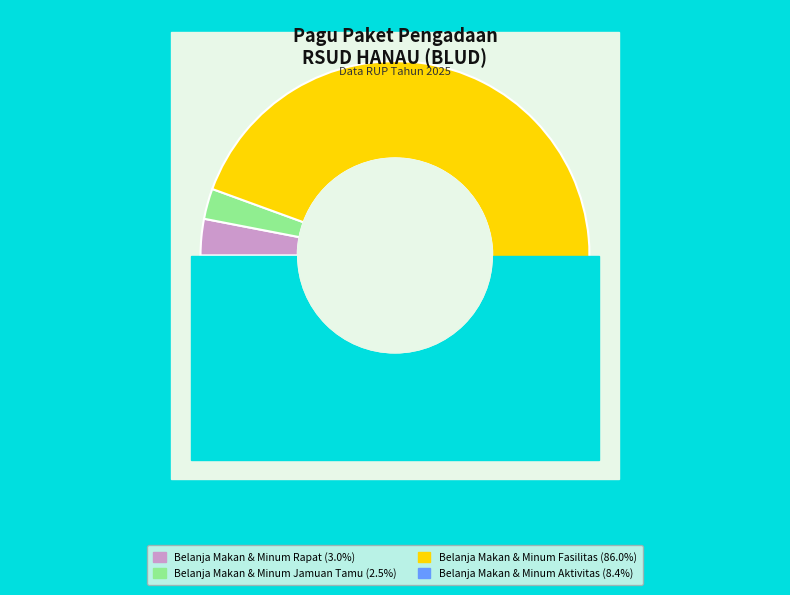

Count the number of slices in the pie.

4